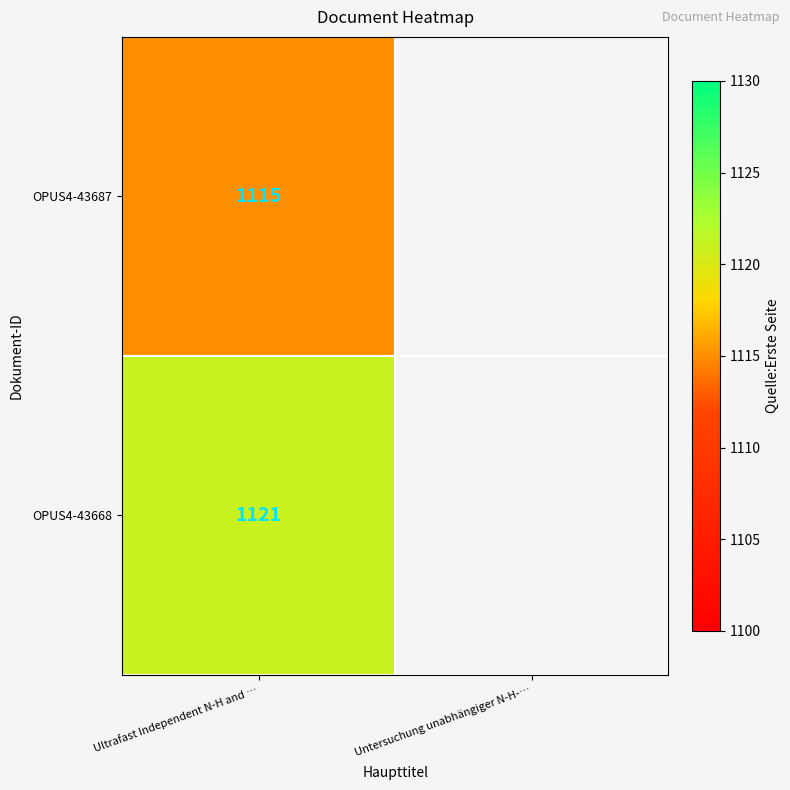

Rank the series at Ultrafast Independent N-H and … from highest to lowest value.

OPUS4-43668, OPUS4-43687